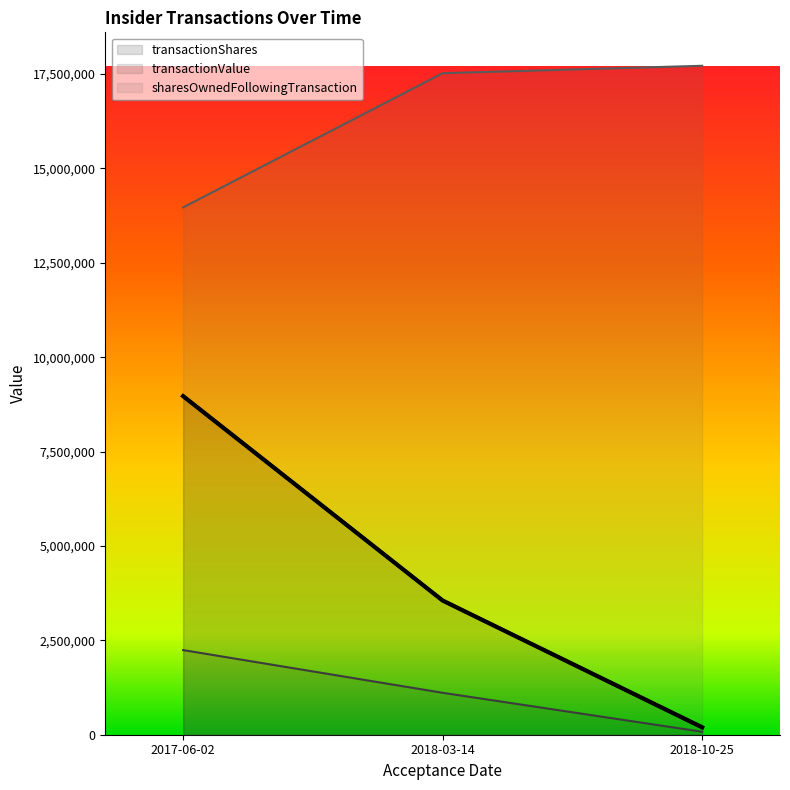

What is the label of the 1st point from the right?

2018-10-25